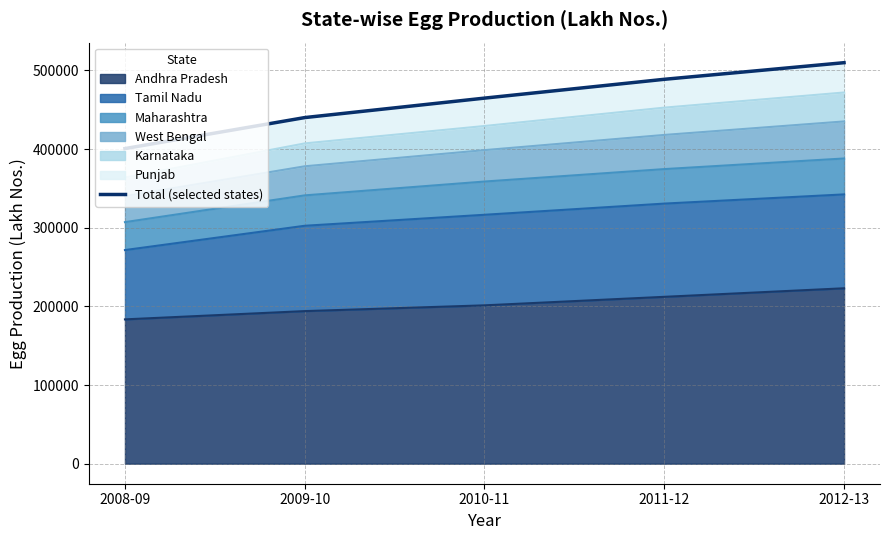

At which category does the chart reach its minimum across all series?

2008-09